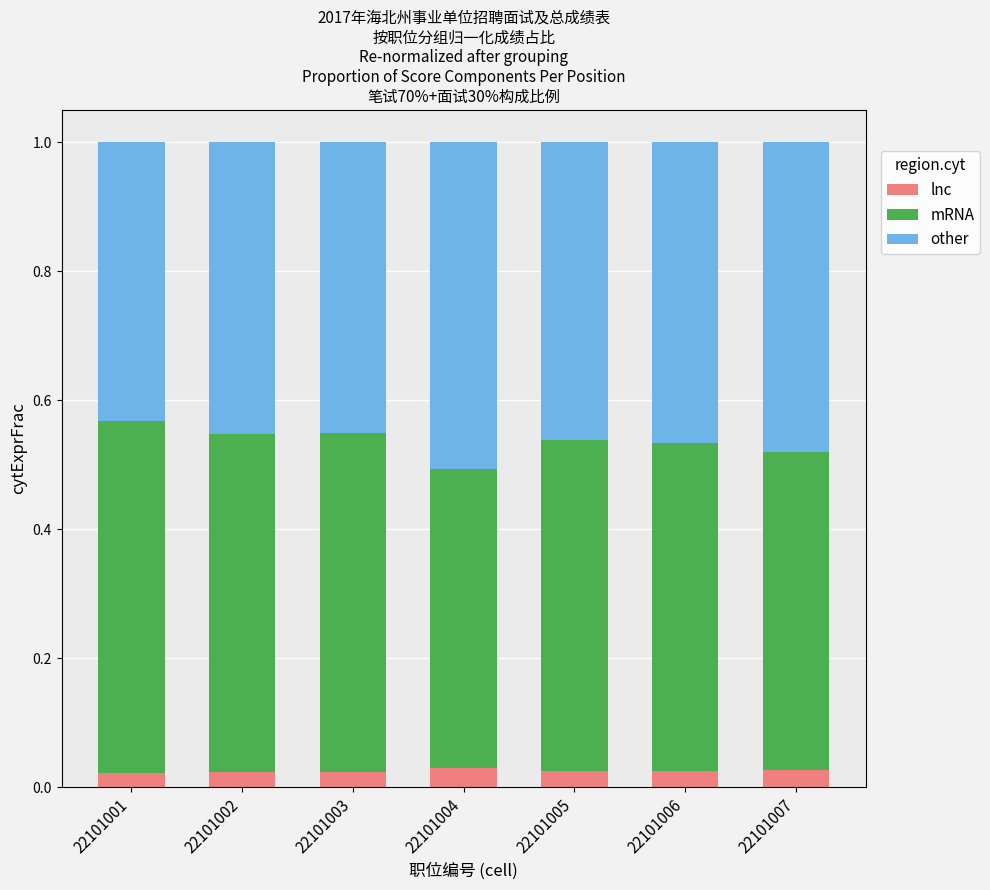

What is the total value across all series at 22101007?

1.0